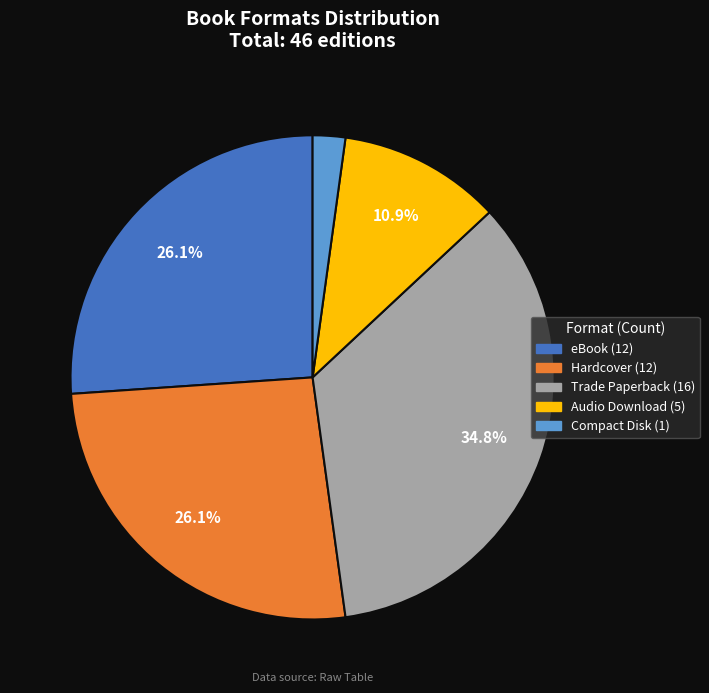

Which slice is the largest?

Trade Paperback